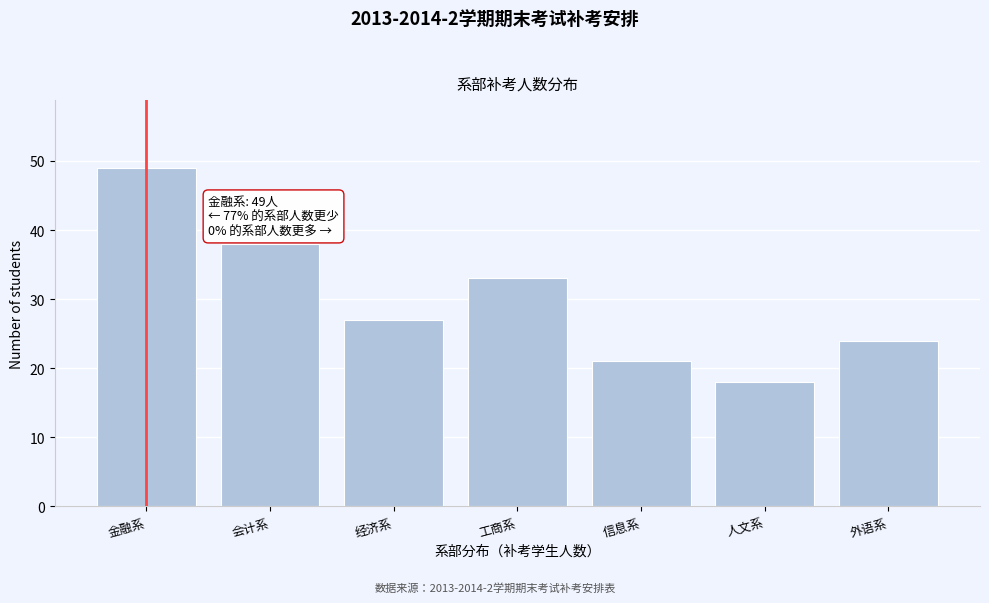

Reading left to right, transcribe all the data shown in this chart.

49	38	27	33	21	18	24